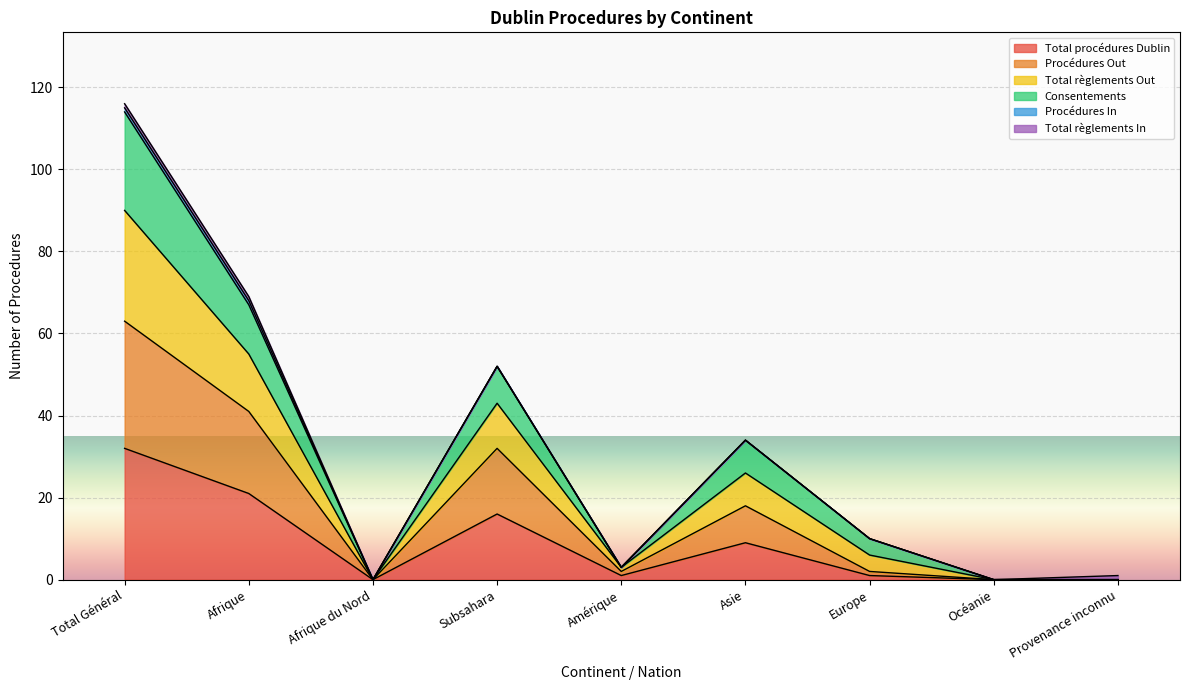

How many interior local peaks does the Consentements series have?

2